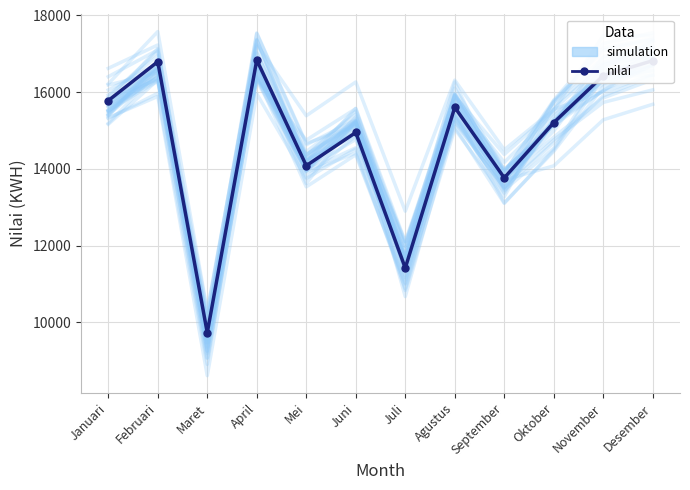

What is the sum of the simulation values at Desember and Agustus?

32679.8